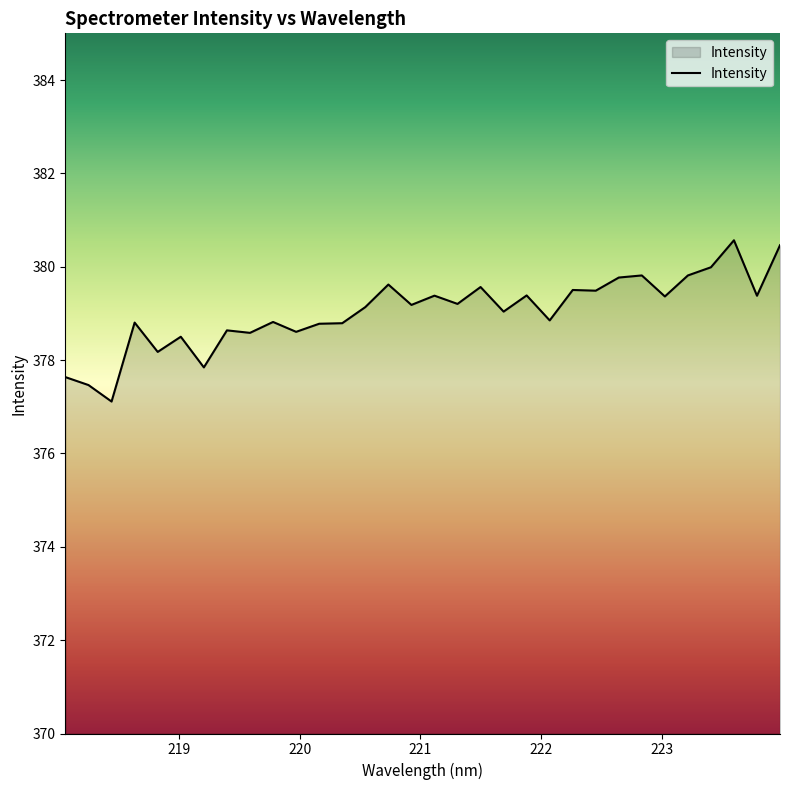

What is the minimum value shown in the chart?

377.1